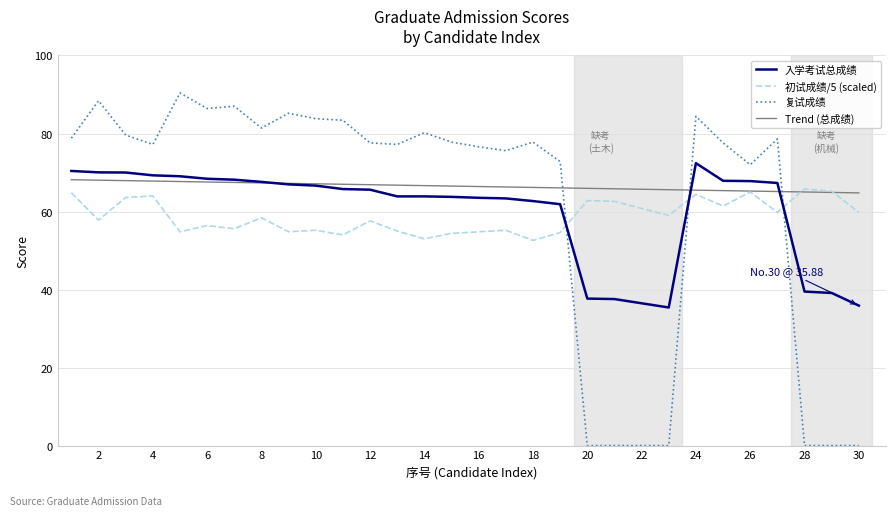

Which series ends up on top after the final intersection of 入学考试总成绩 and 初试成绩?

初试成绩